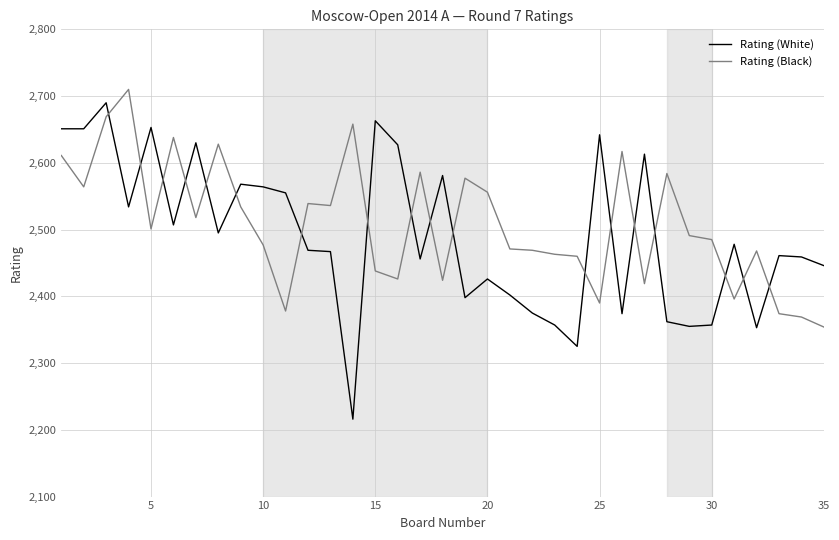

What is the maximum value shown in the chart?

2710